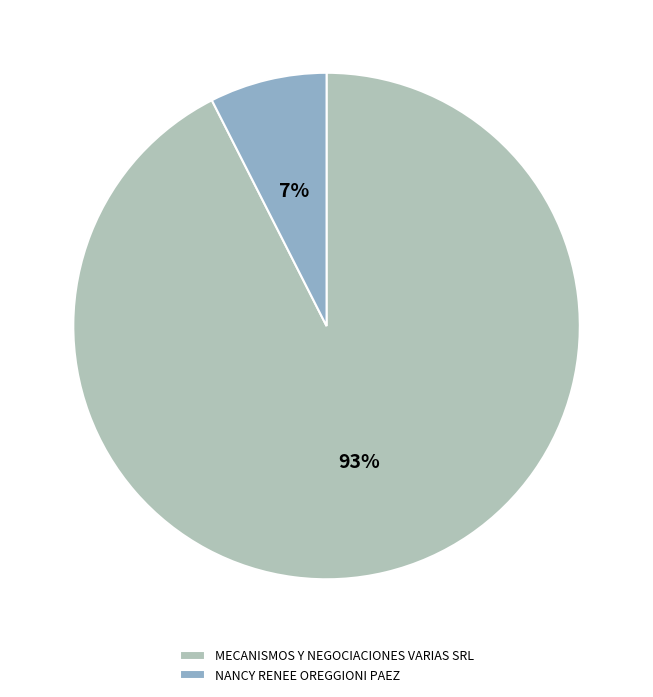

Does MECANISMOS Y NEGOCIACIONES VARIAS SRL account for over 50% of the chart?

Yes